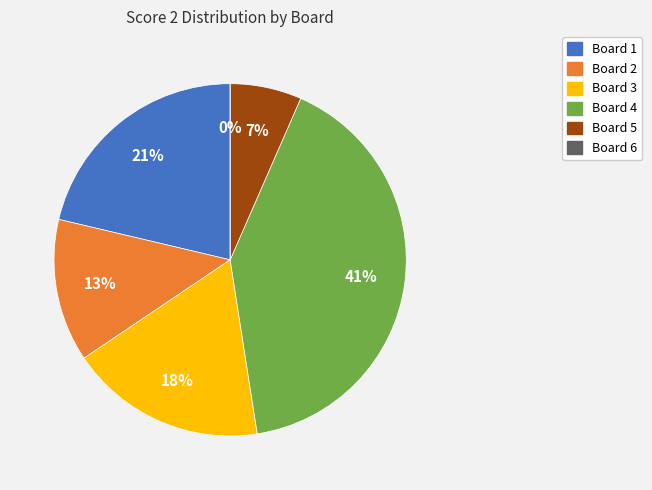

What percentage is the Board 2 slice, to the nearest percent?

13%